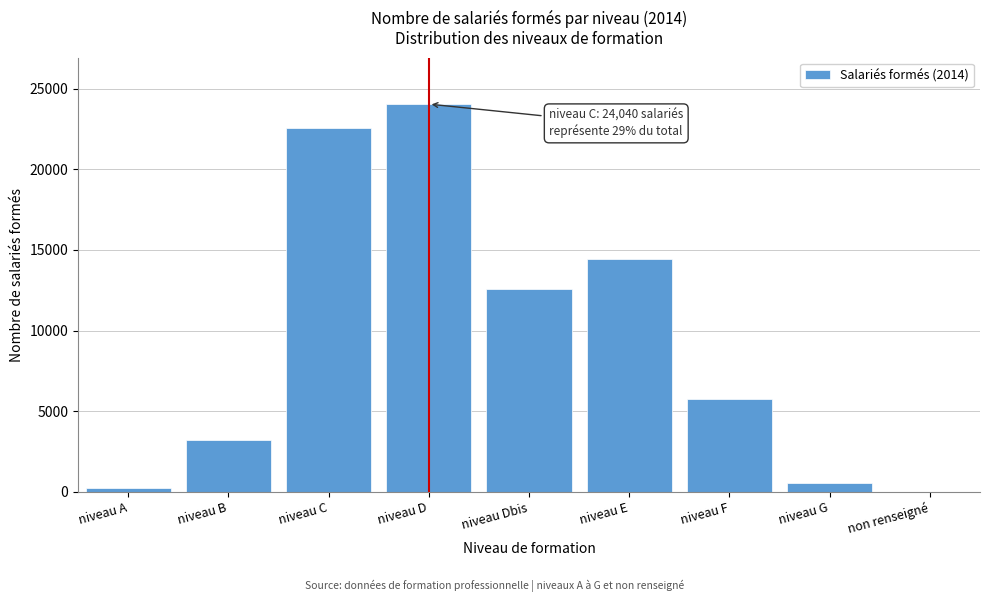

Reading left to right, transcribe all the data shown in this chart.

niveau A=252	niveau B=3233	niveau C=22584	niveau D=24040	niveau Dbis=12579	niveau E=14410	niveau F=5752	niveau G=559	non renseigné=1